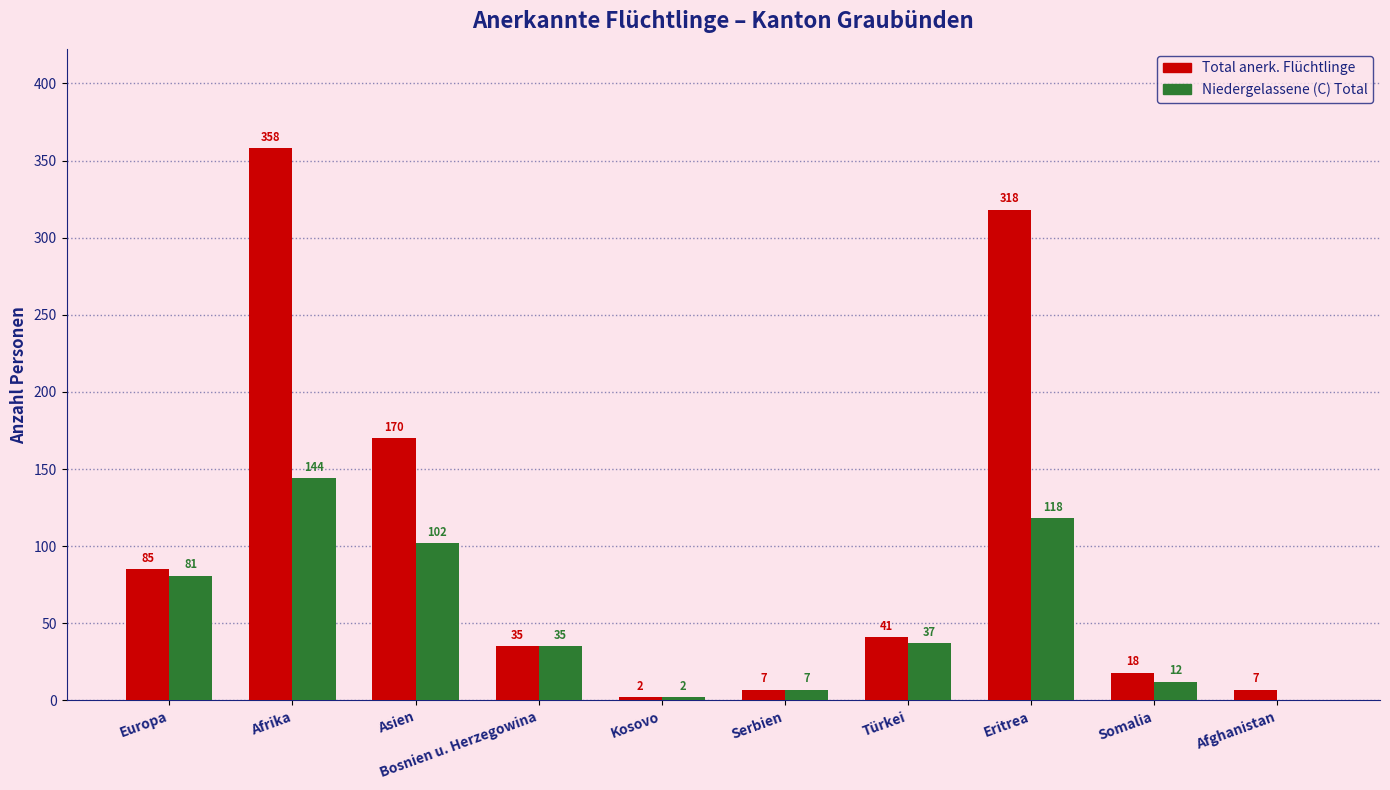

What is the maximum value for Niedergelassene (C) Total?

144